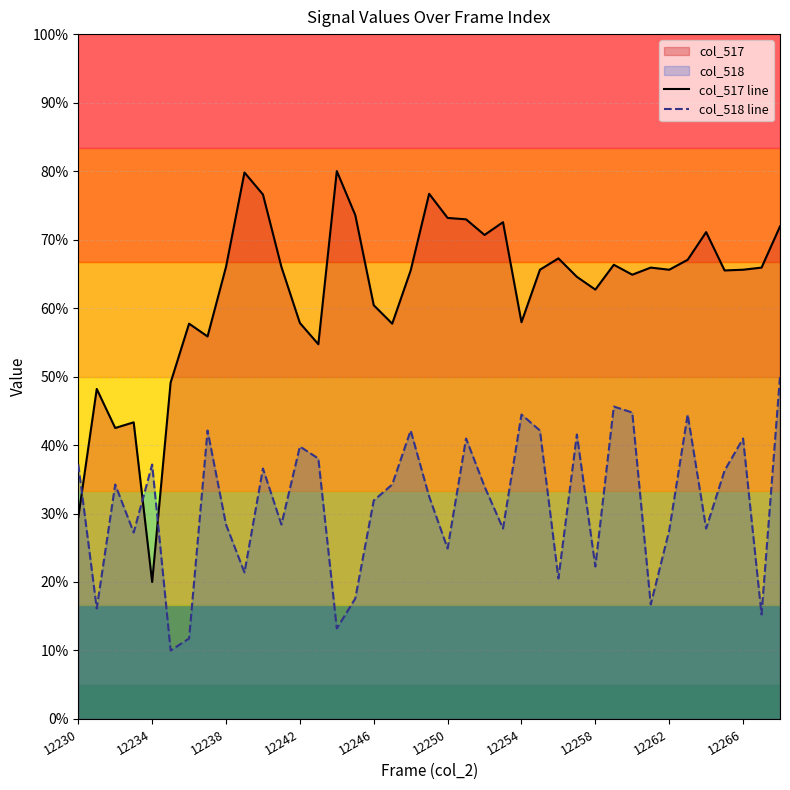

Which series has the widest spread of values?

col_517 line